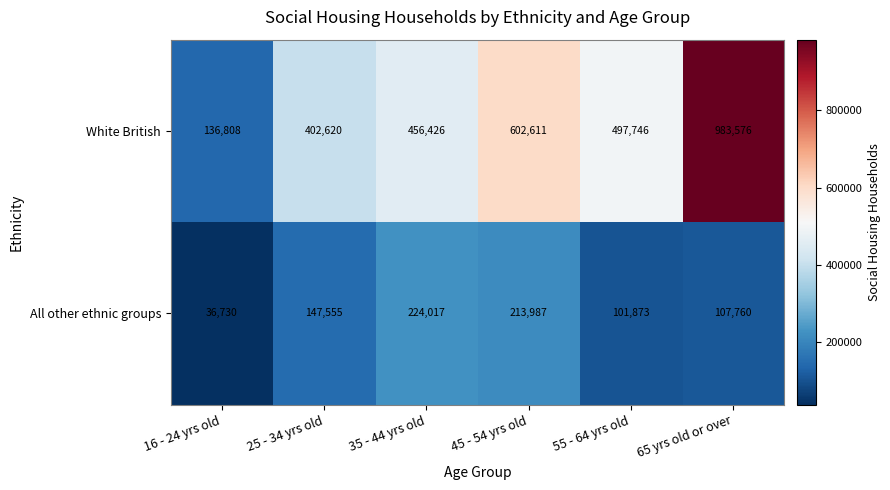

True or false: White British has a value of 602611 at 45 - 54 yrs old.

True